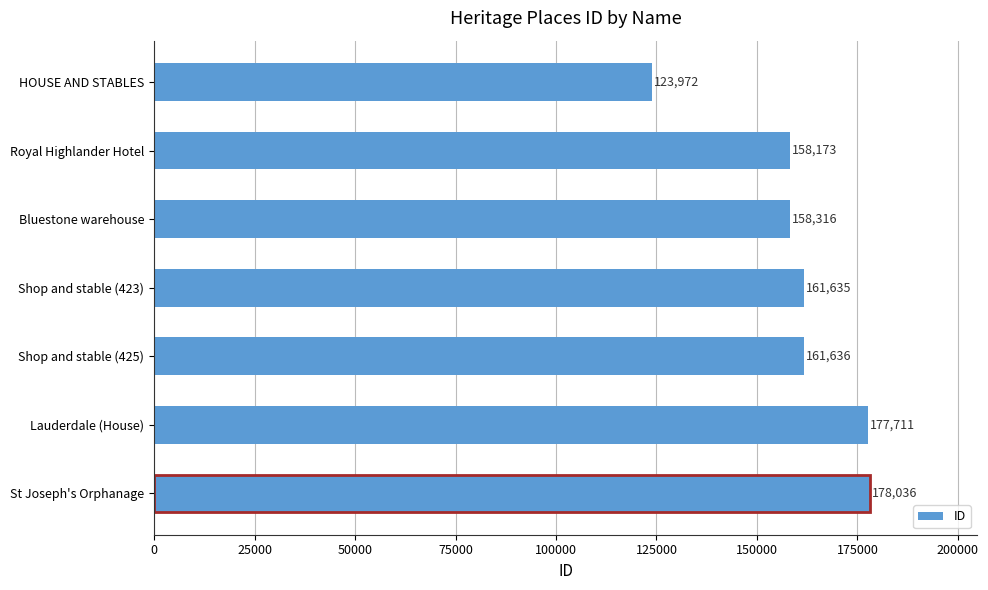

Rank the categories by value from highest to lowest.

St Joseph's Orphanage, Lauderdale (House), Shop and stable (425), Shop and stable (423), Bluestone warehouse, Royal Highlander Hotel, HOUSE AND STABLES